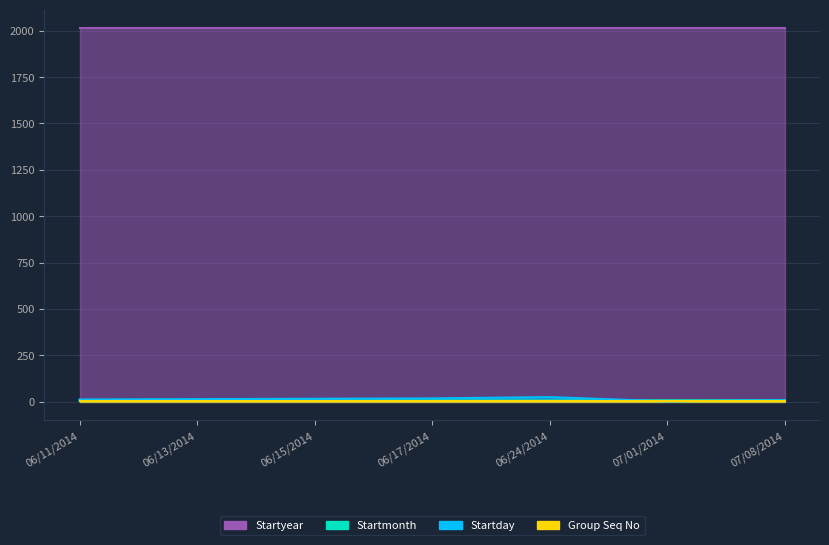

What is the sum of the Startmonth values at 06/24/2014 and 06/11/2014?

12